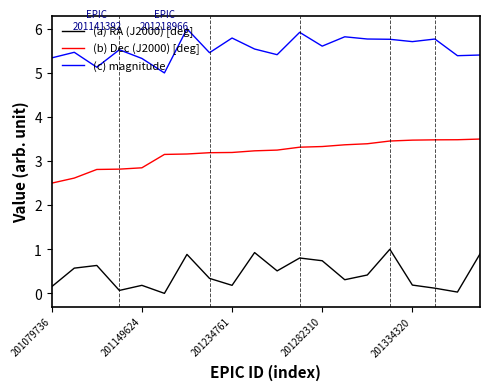

What are all the series names shown in the legend?

(a) RA (J2000) [deg], (b) Dec (J2000) [deg], (c) magnitude